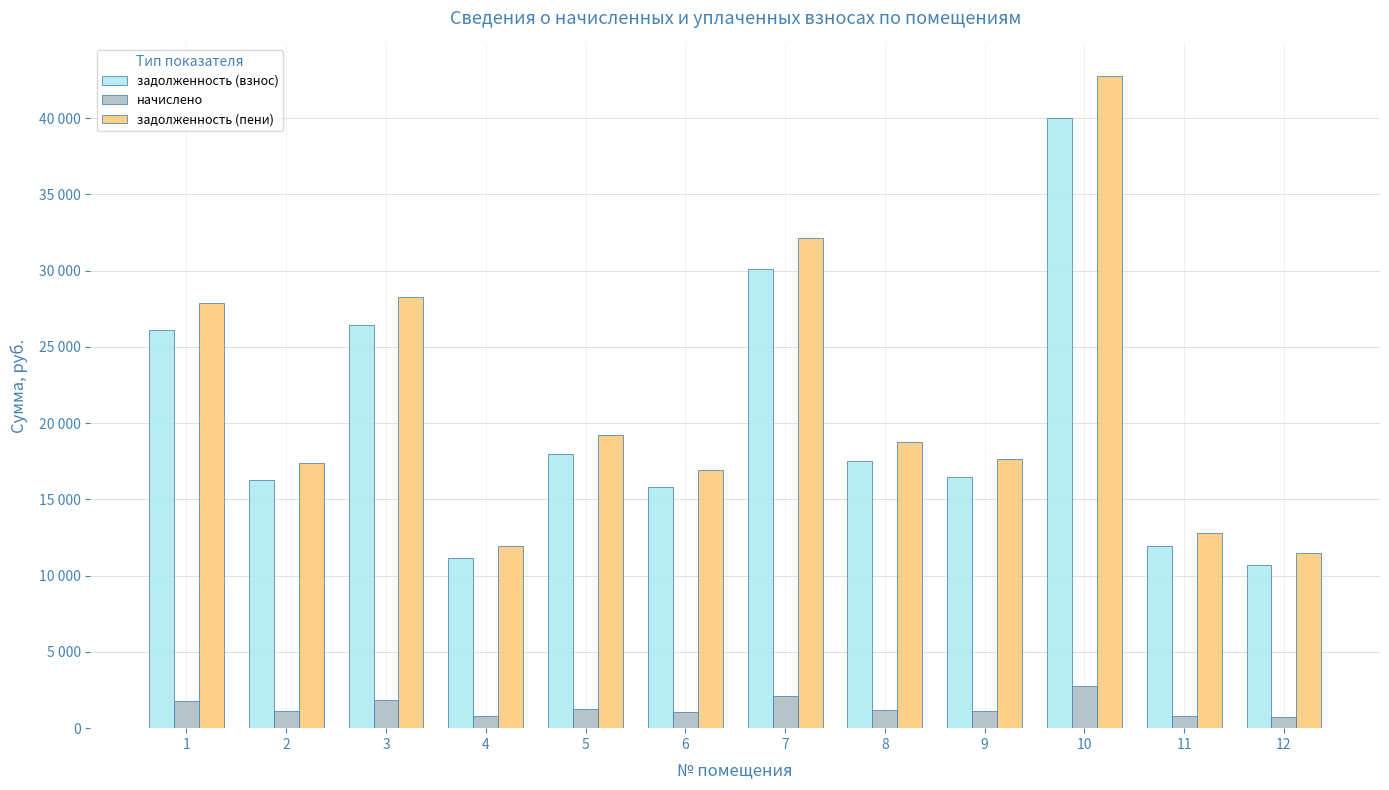

Are the bars horizontal?

No